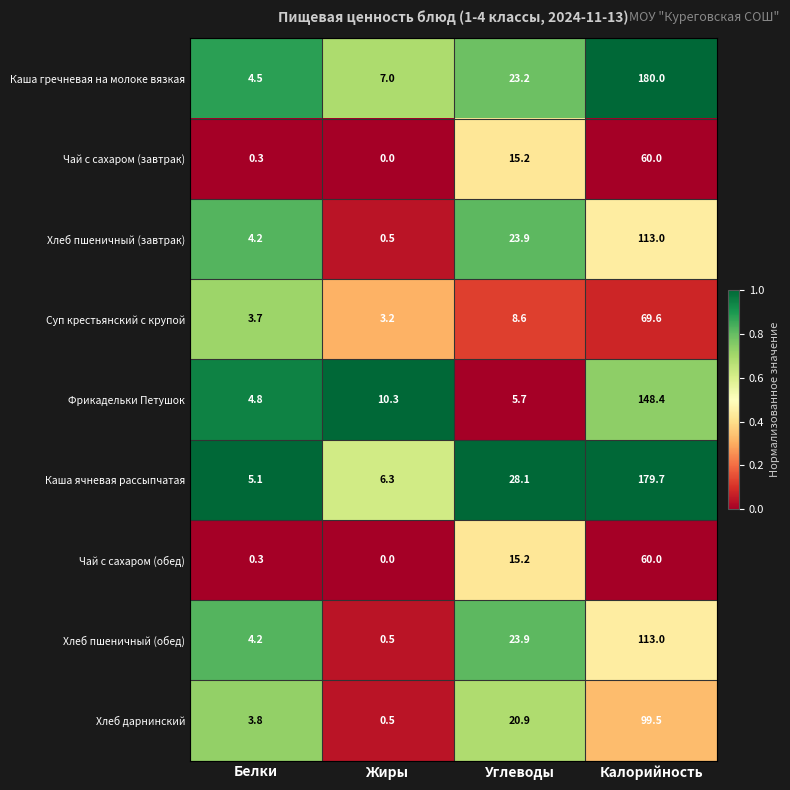

List the labels in order of Фрикадельки Петушок value, smallest first.

Белки, Углеводы, Жиры, Калорийность